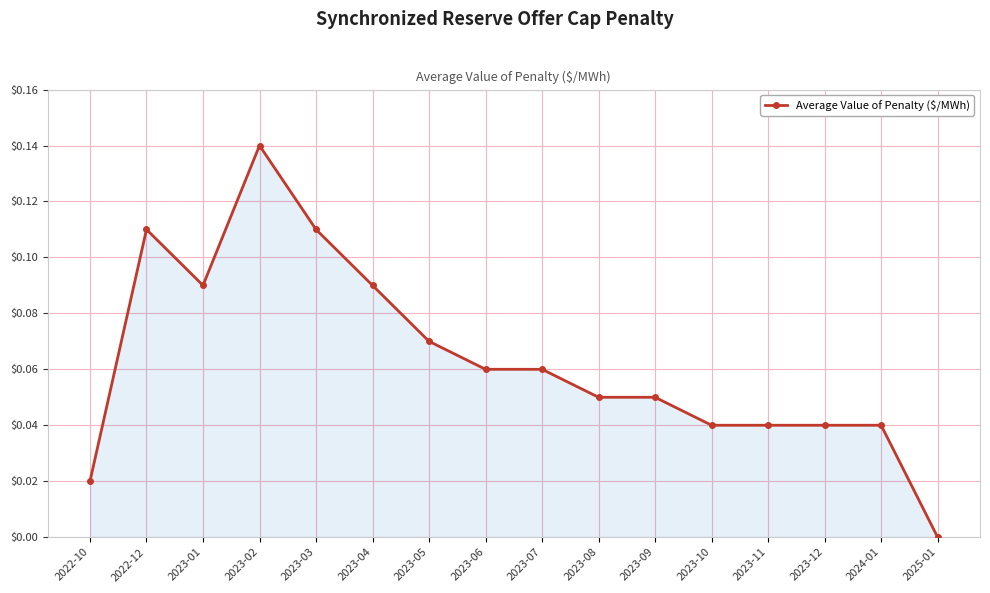

What is the sum of all values?

1.0